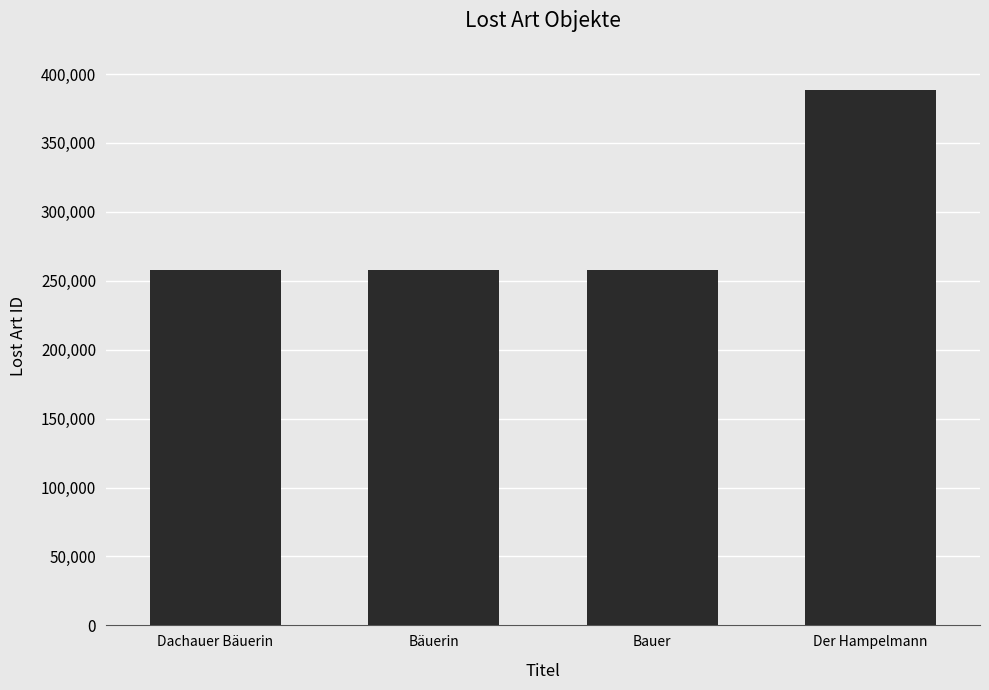

What is the difference between the second highest and minimum values?

2